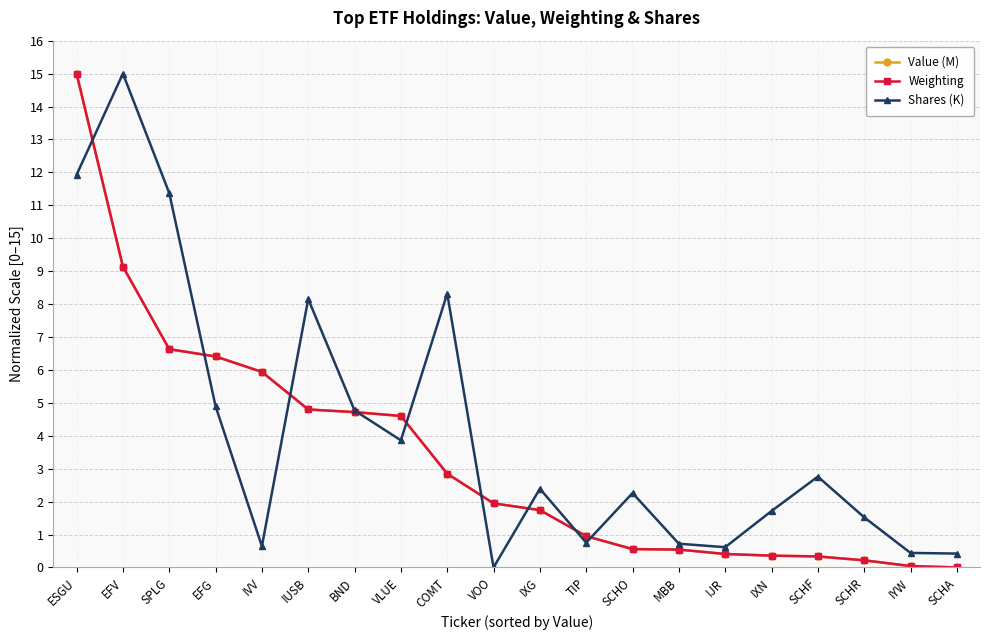

How many categories are shown in the chart?

20